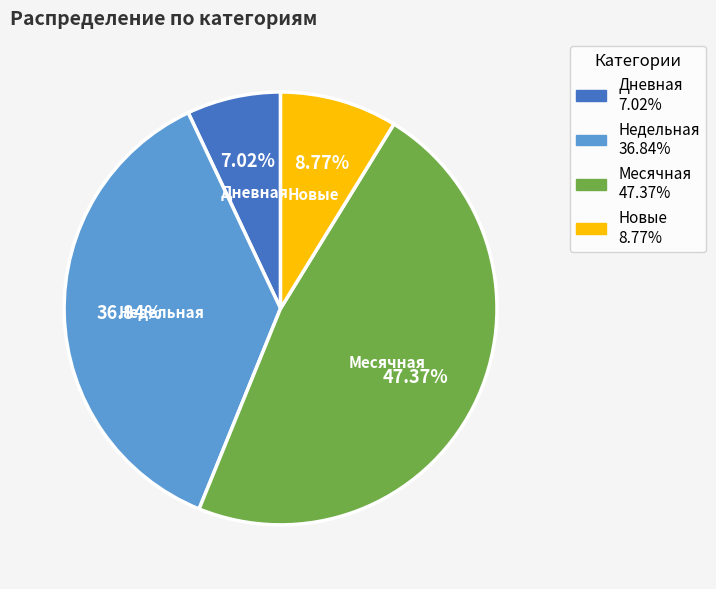

Is there a majority slice in this chart?

No